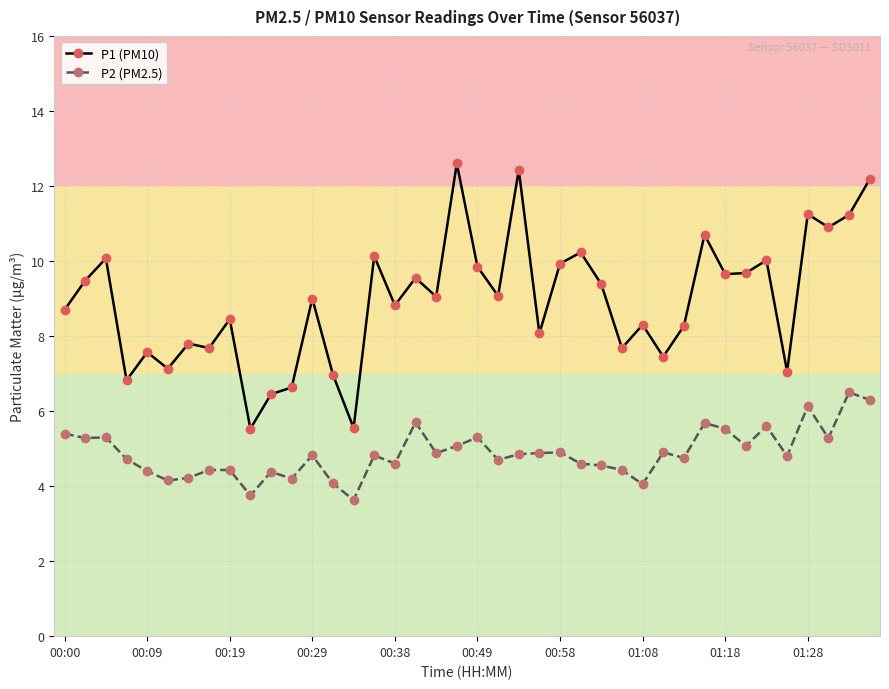

Is this an area chart (filled region under the line)?

No